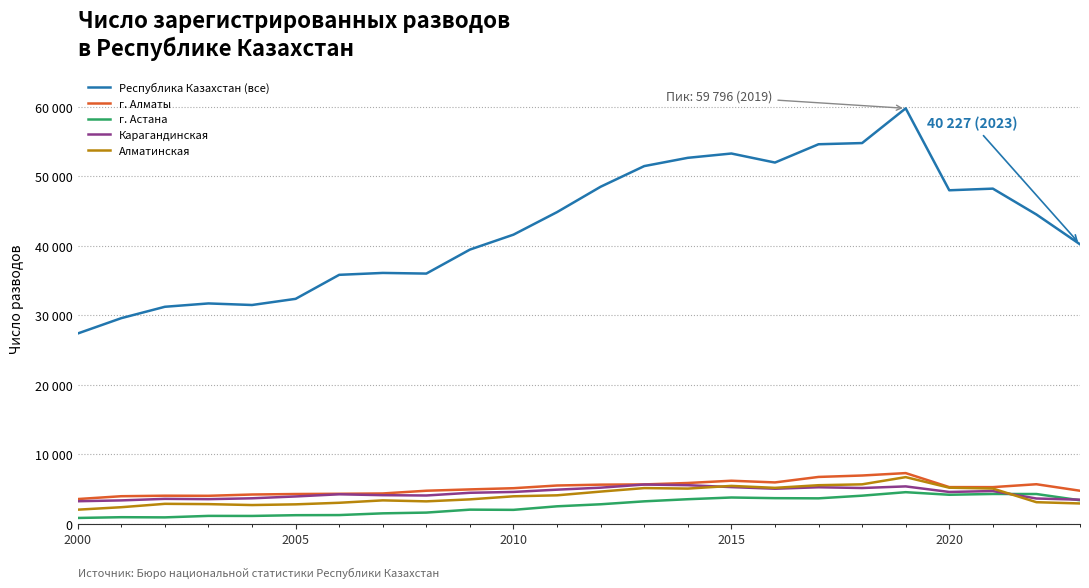

True or false: г. Астана has more than 2 points higher than both neighbors.

True